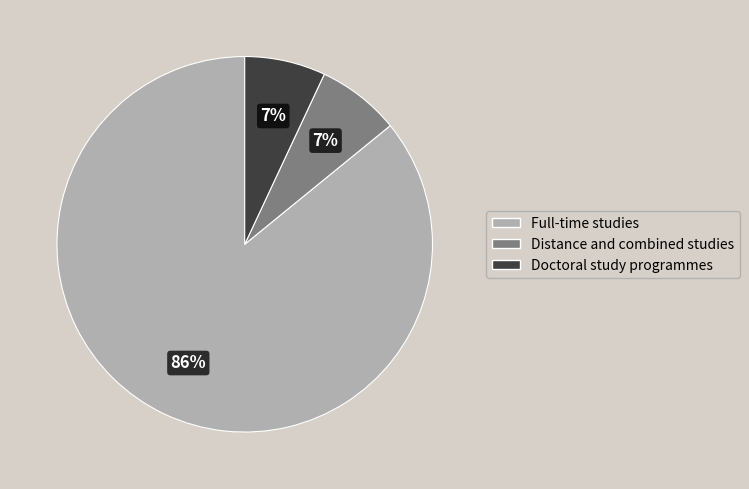

What is the largest slice in the pie chart?

Full-time studies